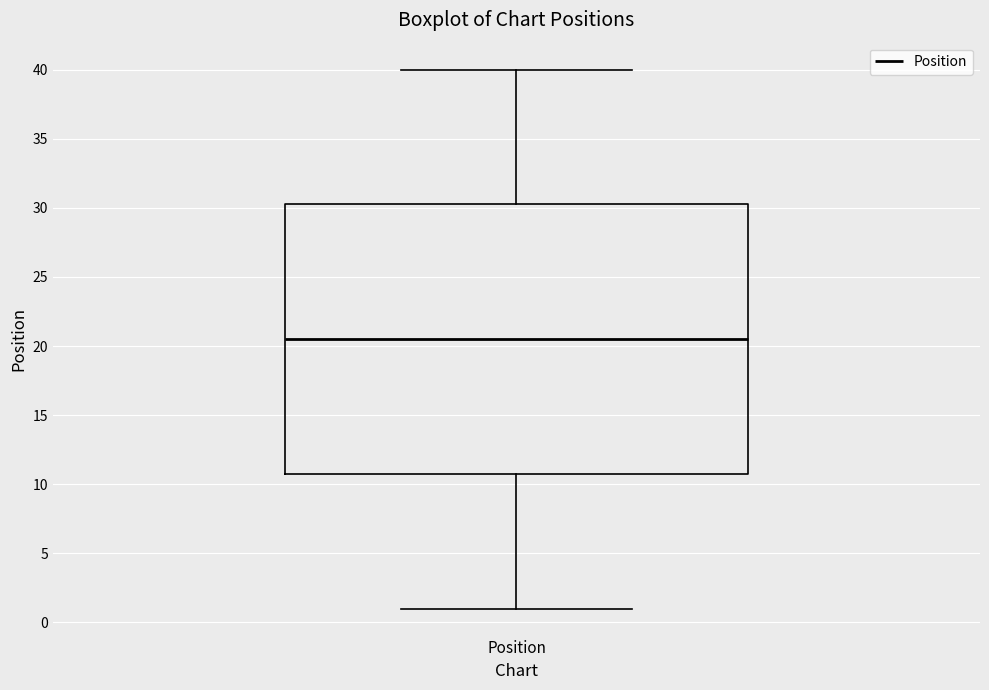

Read this box plot against the y-axis: the position of the median line, the range covered by the box, and the ends of both whiskers. The values are not printed on the chart, so give them approximately, as read against the axis.

median 20.5, box 11.0 to 30.5, whiskers 1.0 to 40.0